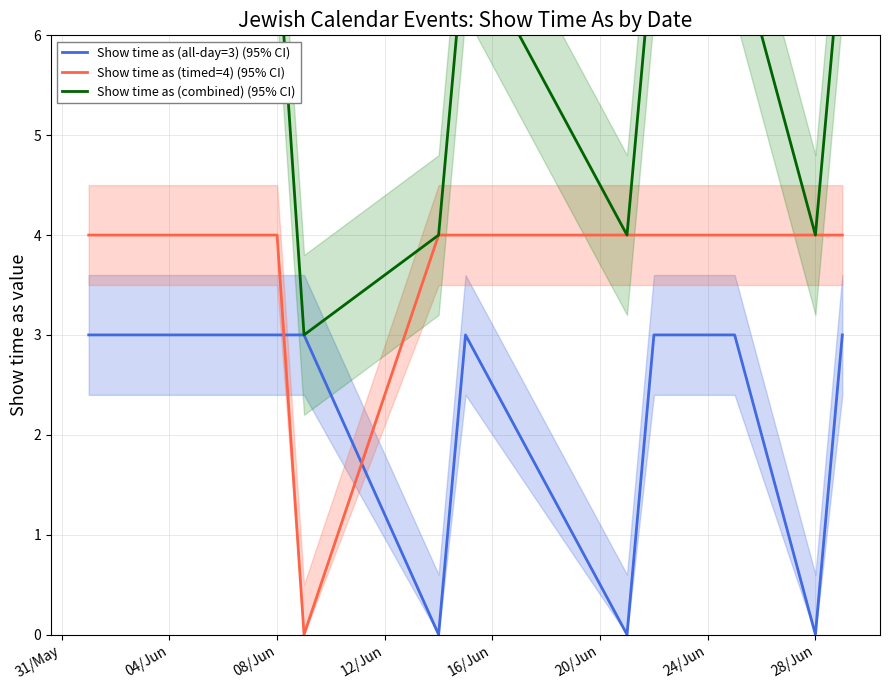

In Show time as (all-day=3) (95% CI), how many points are lower than both neighbors (excluding endpoints)?

3